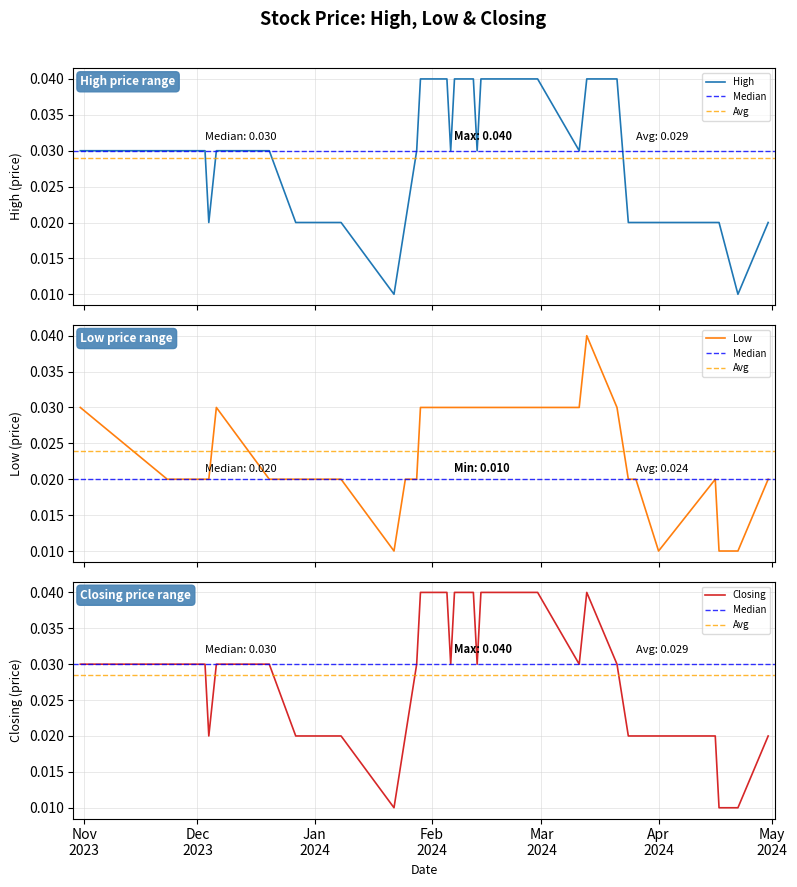

True or false: Low and Closing cross at least once.

False